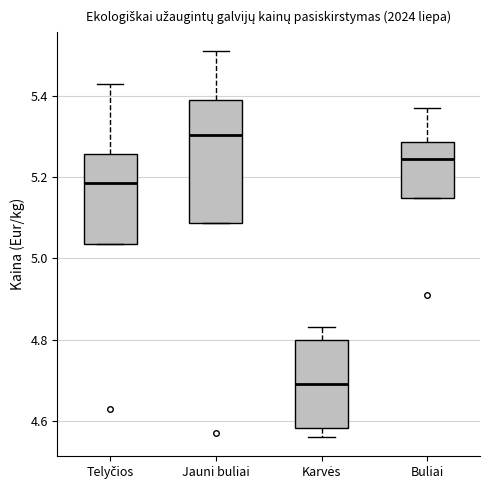

Which box has the highest median line?

Jauni buliai